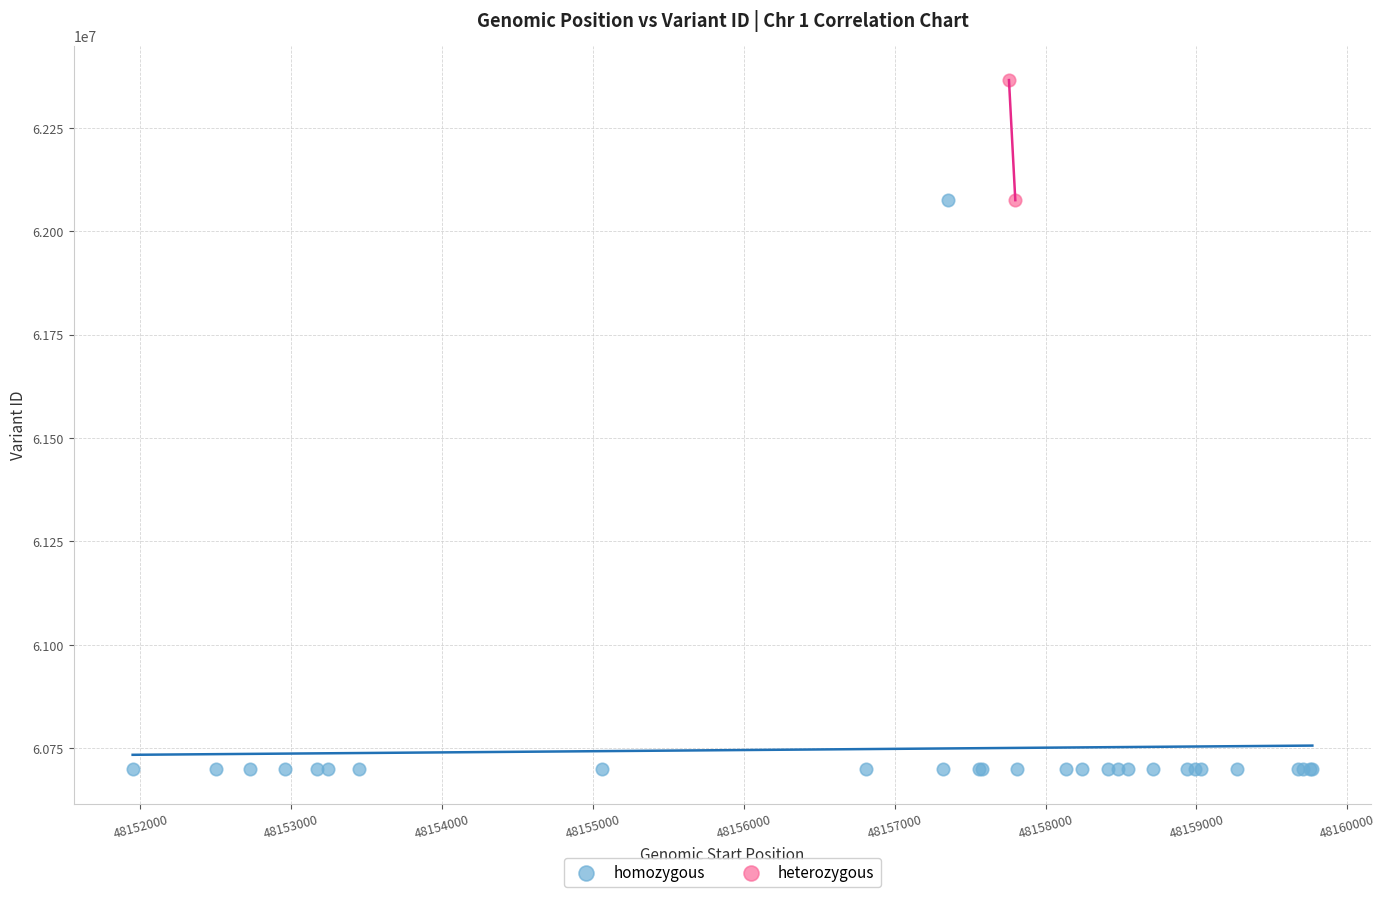

What are all the series names shown in the legend?

homozygous, heterozygous